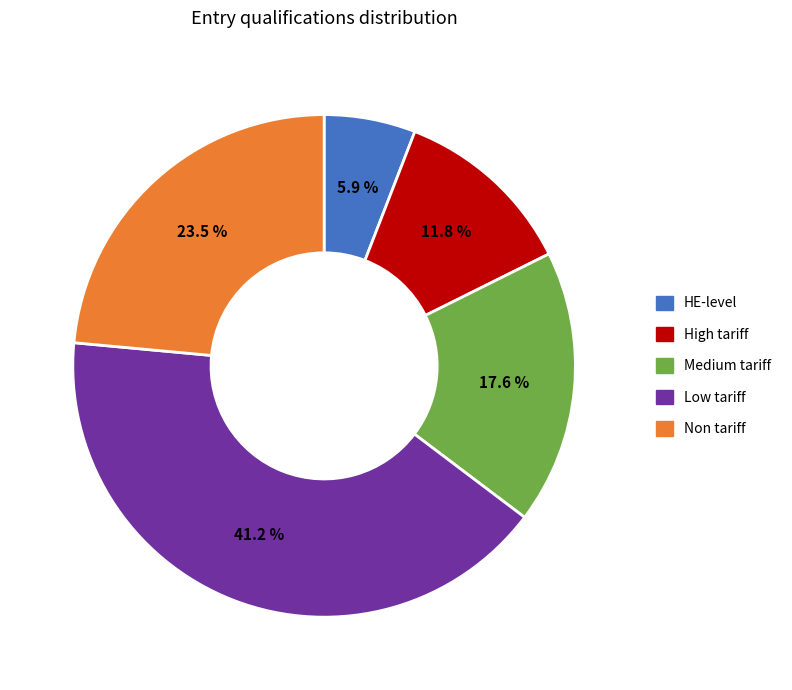

What is the ratio of the value at Low tariff to the value at Medium tariff?

2.3